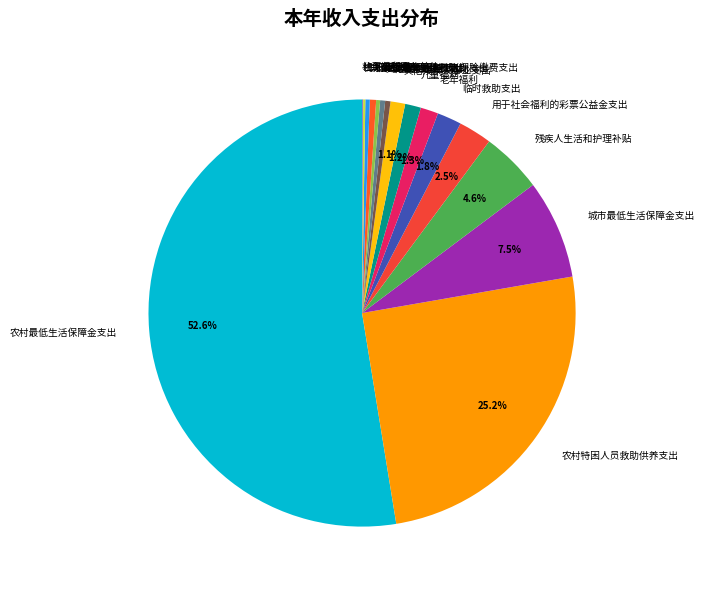

Is there a majority slice in this chart?

Yes